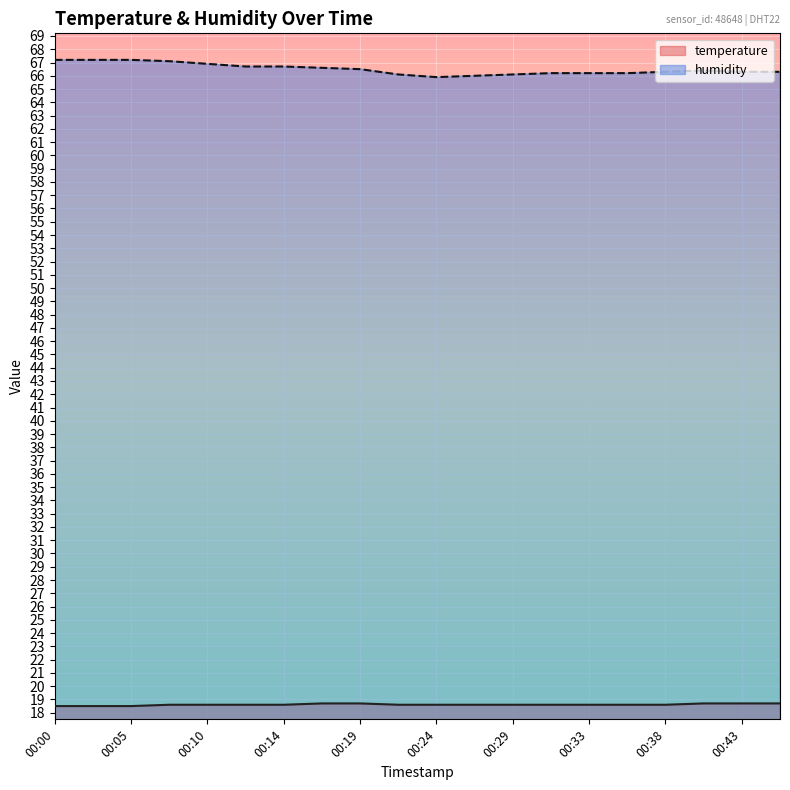

What is the difference between the second highest and second lowest values in the humidity series?

1.2